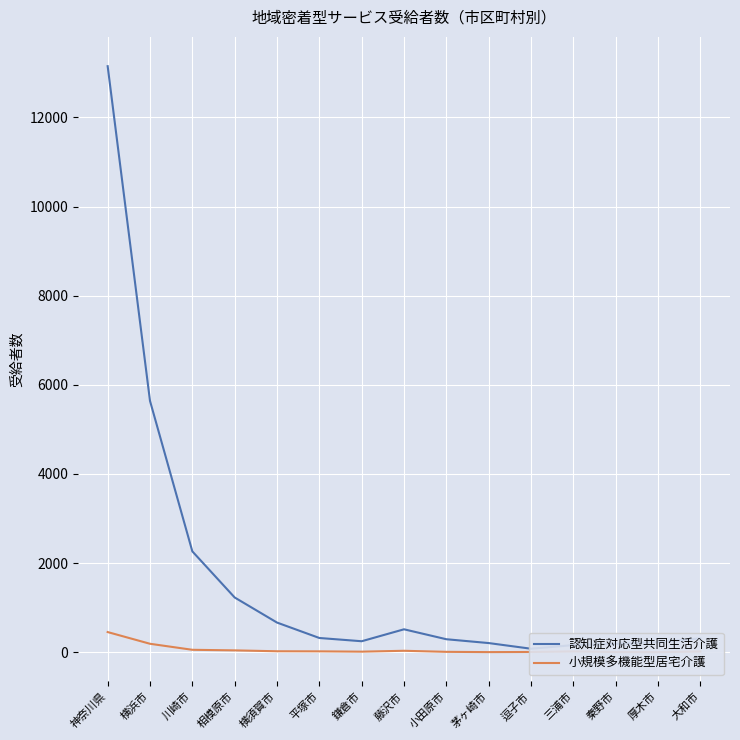

How many data points in 小規模多機能型居宅介護 are less than 17?

7